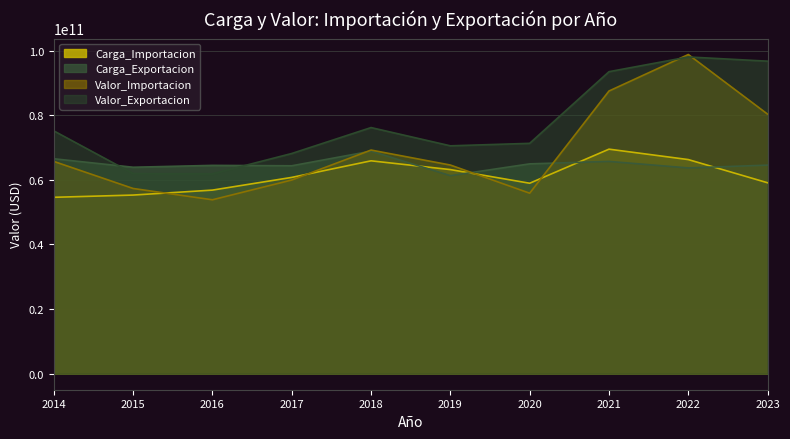

Where does the Valor_Importacion series first go above 65693229464?

2014